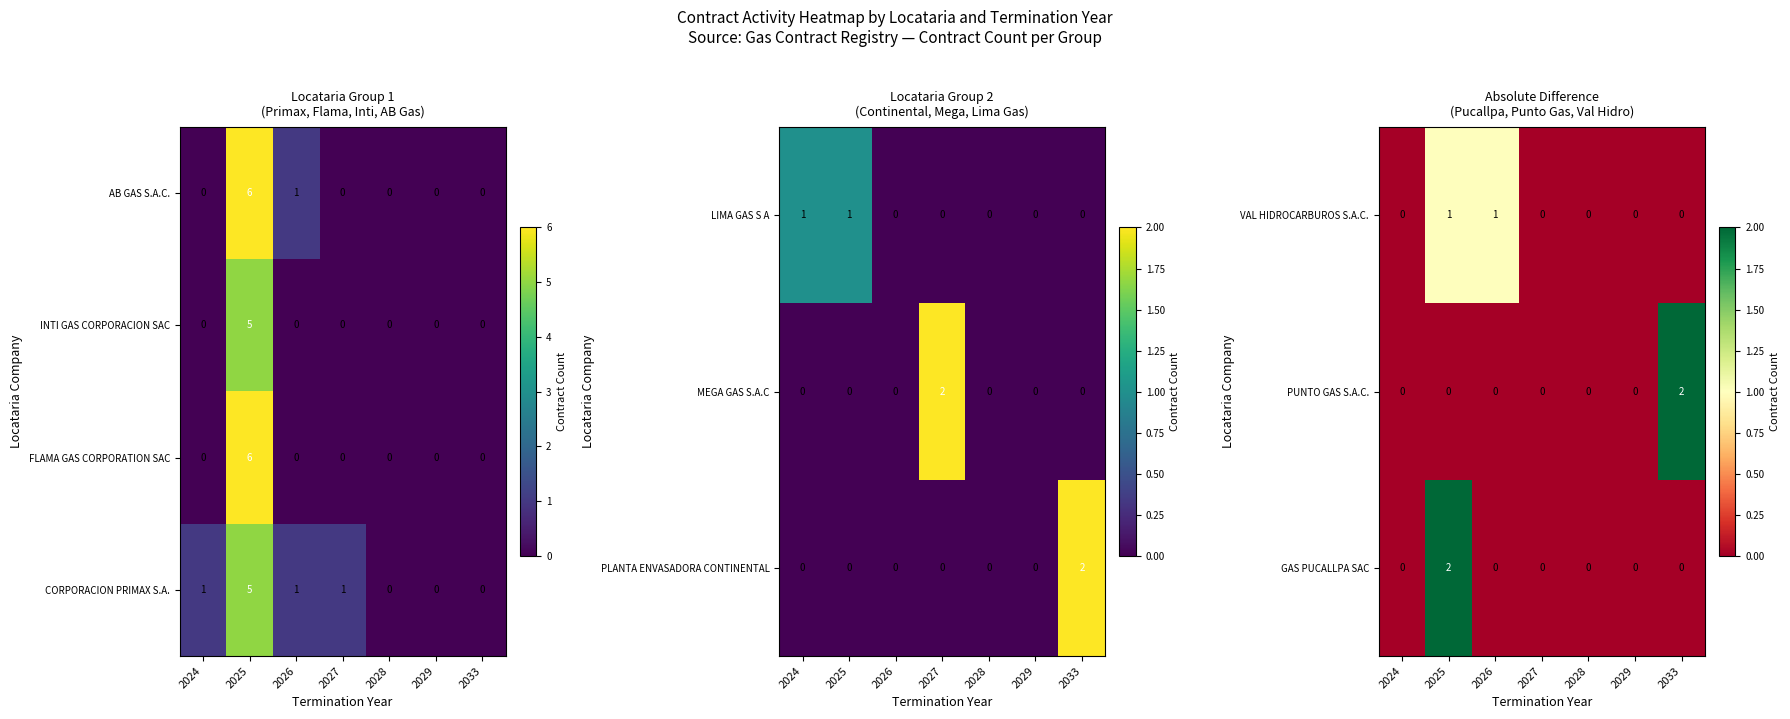

What is the difference between the maximum and second lowest values in the PUNTO GAS S.A.C. series?

2